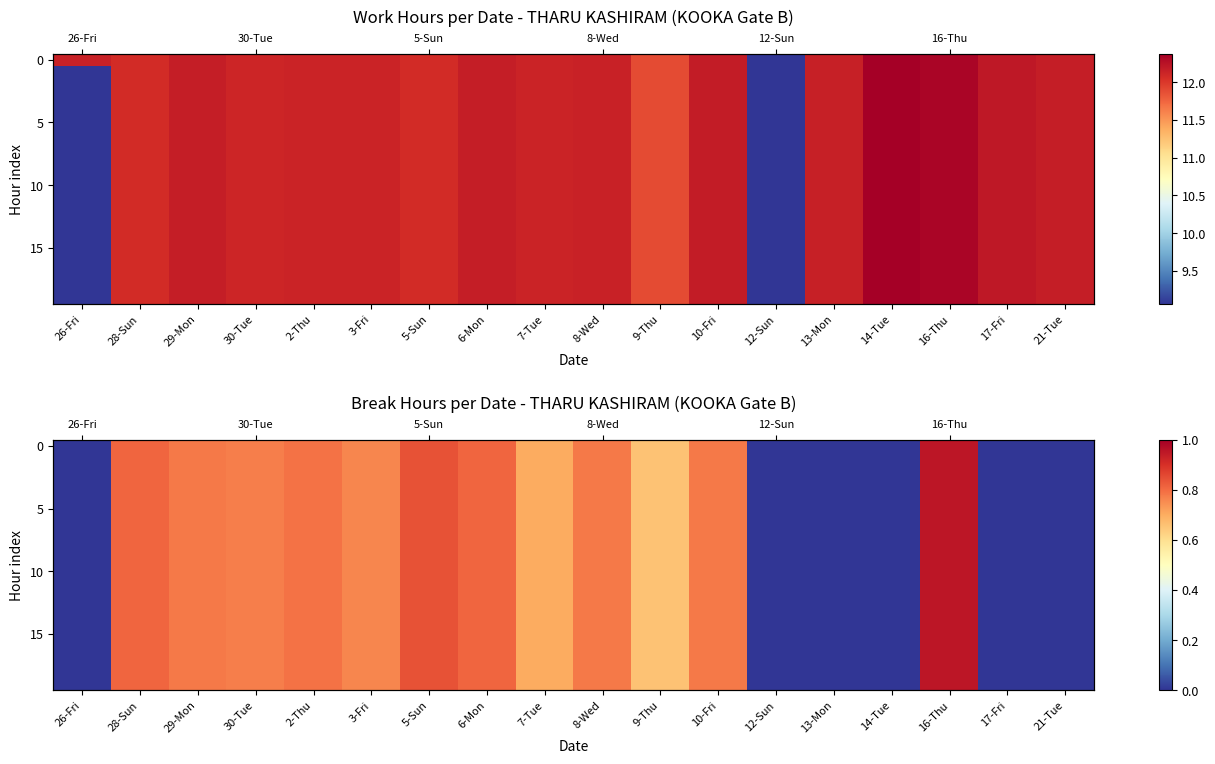

Between 10-Fri and 28-Sun, which is larger?

28-Sun